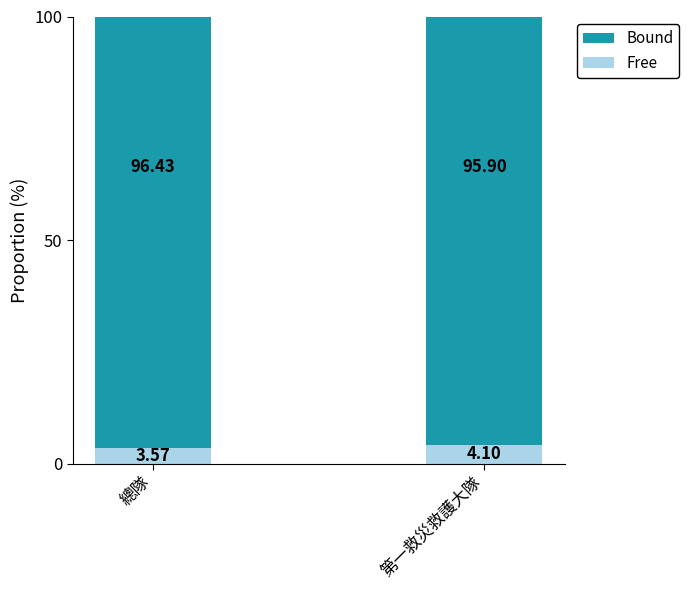

What is the difference between the Free values at 第一救災救護大隊 and 總隊?

0.5